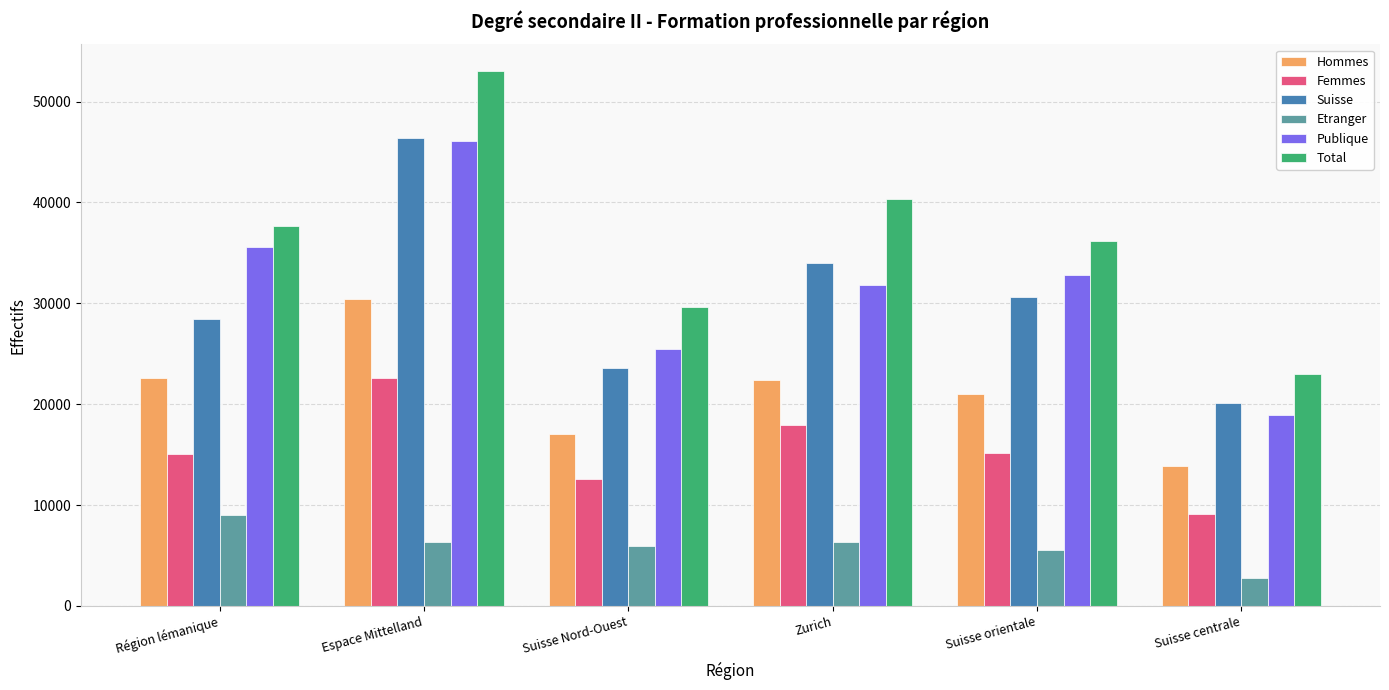

At which label is Publique closest to 32473?

Suisse orientale